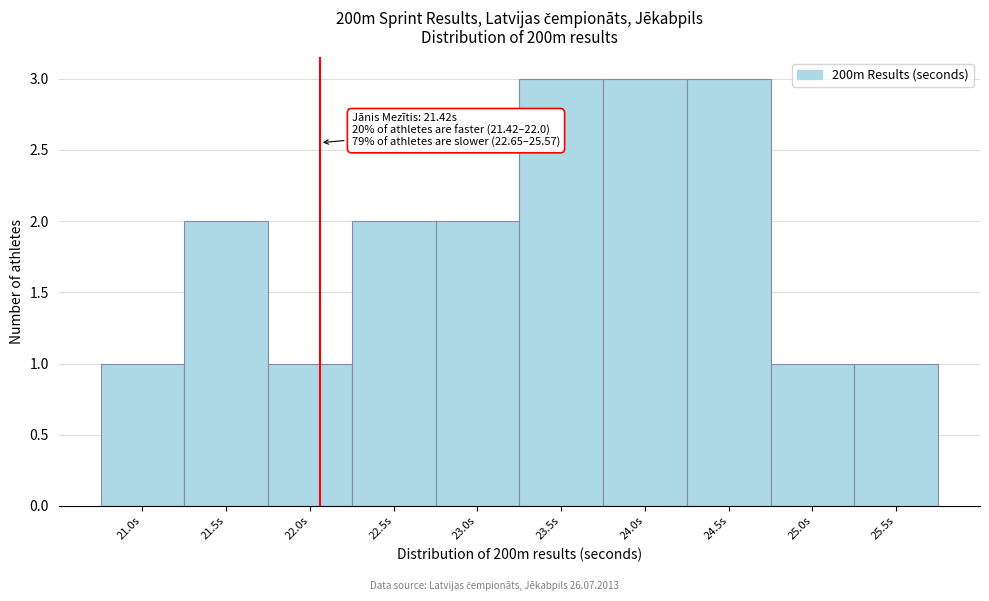

Reading left to right, list all the values displayed in this chart.

1	2	1	2	2	3	3	3	1	1